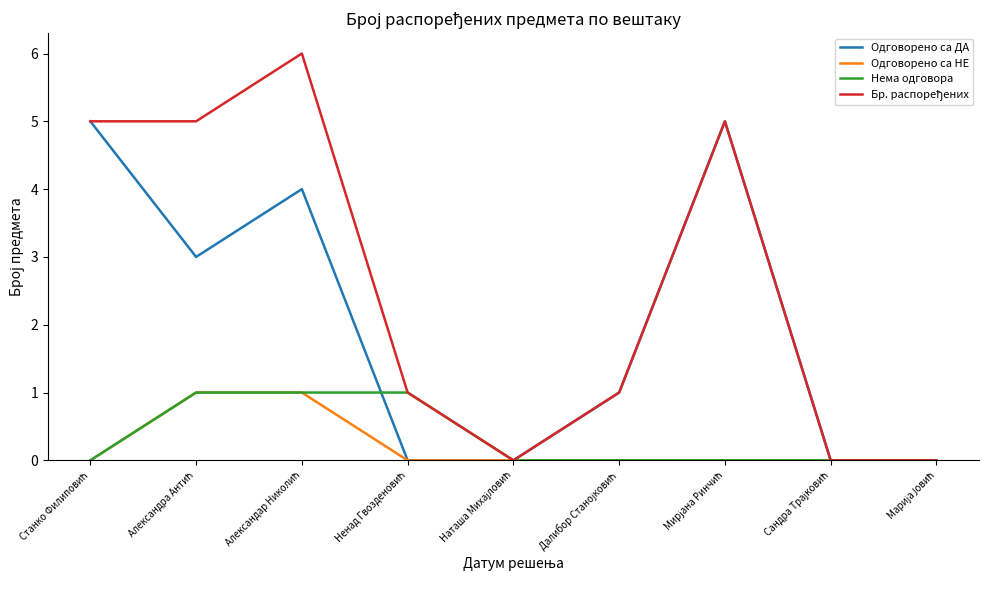

Does the chart have visible grid lines?

No